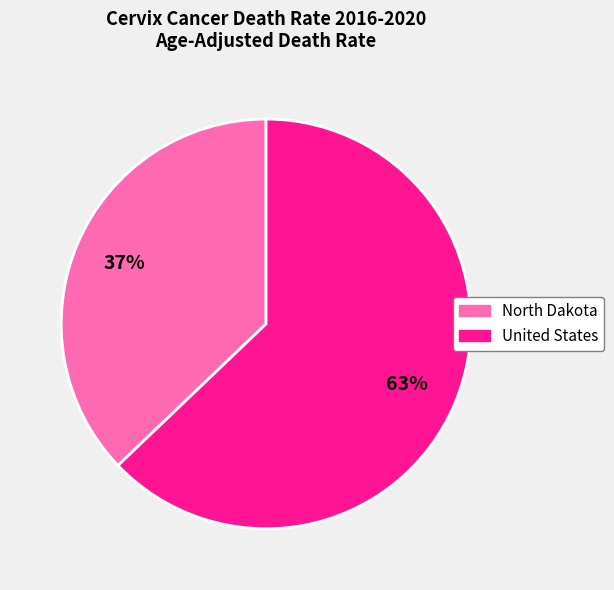

Combined, do United States and North Dakota account for over 50%?

Yes